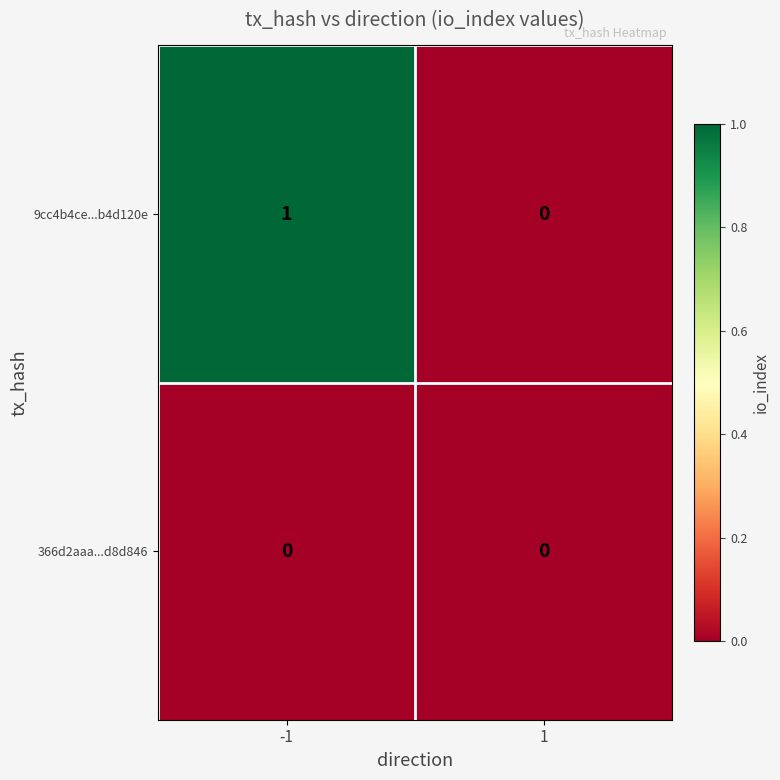

Which series changed the most between -1 and 1?

9cc4b4ce...b4d120e